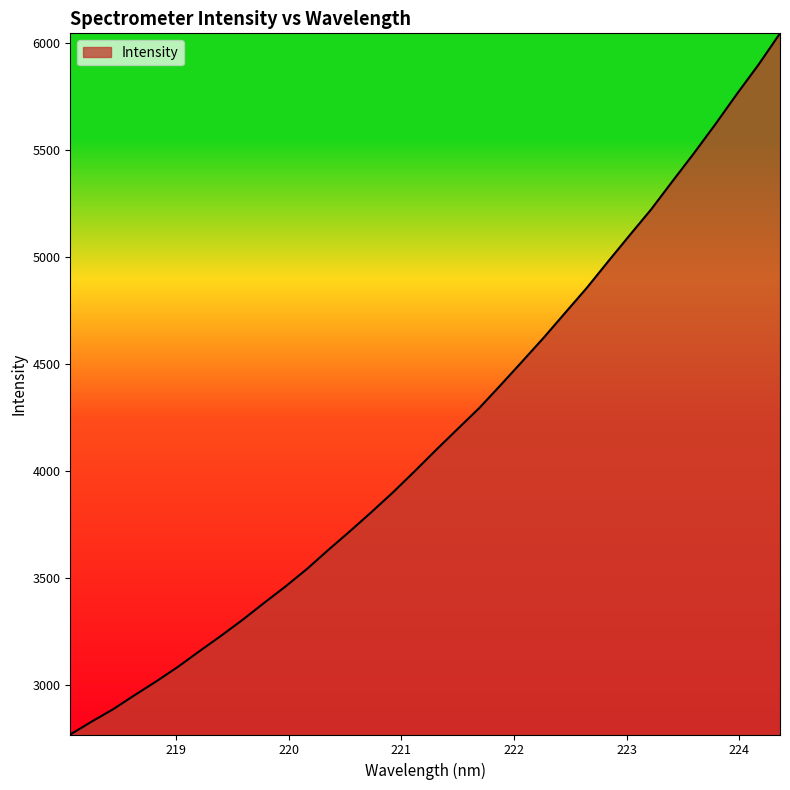

What is the minimum value shown in the chart?

2771.0